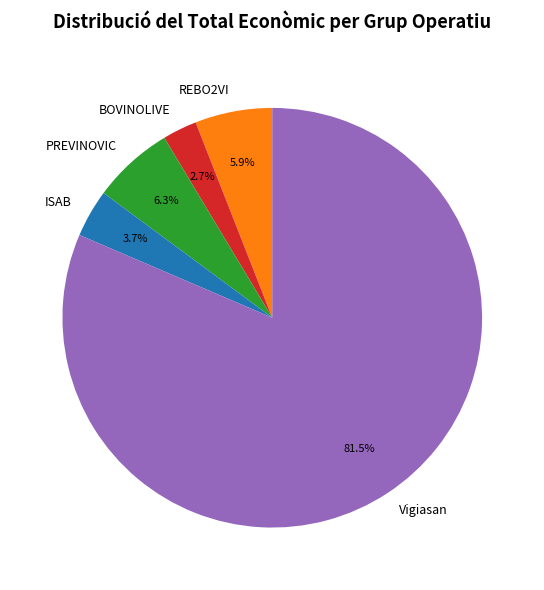

Which slice is the smallest?

BOVINOLIVE